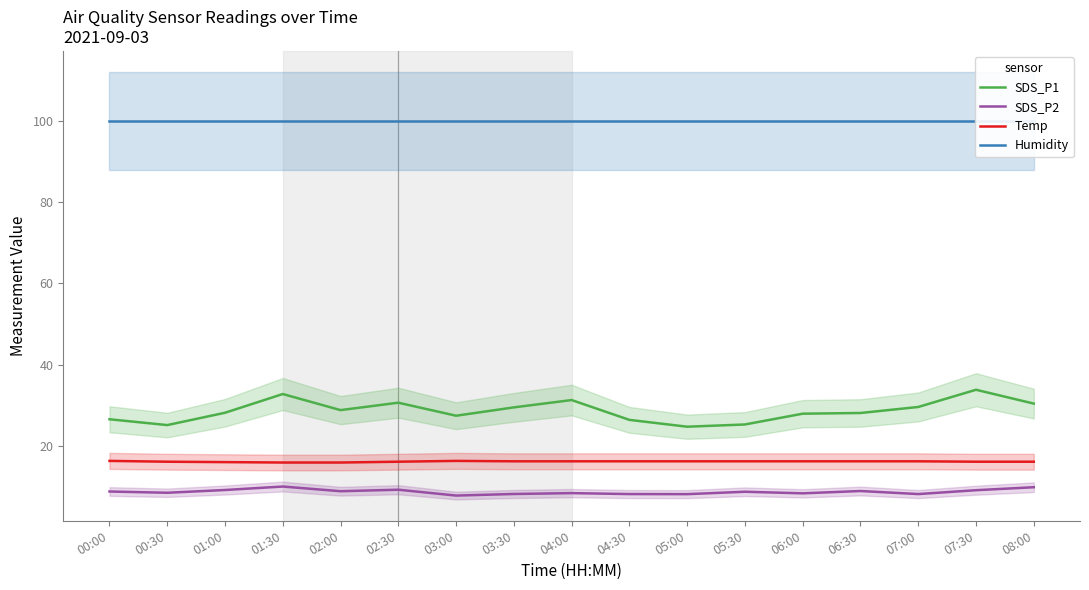

What is the value of the Humidity point at the 3rd from the left?

99.9